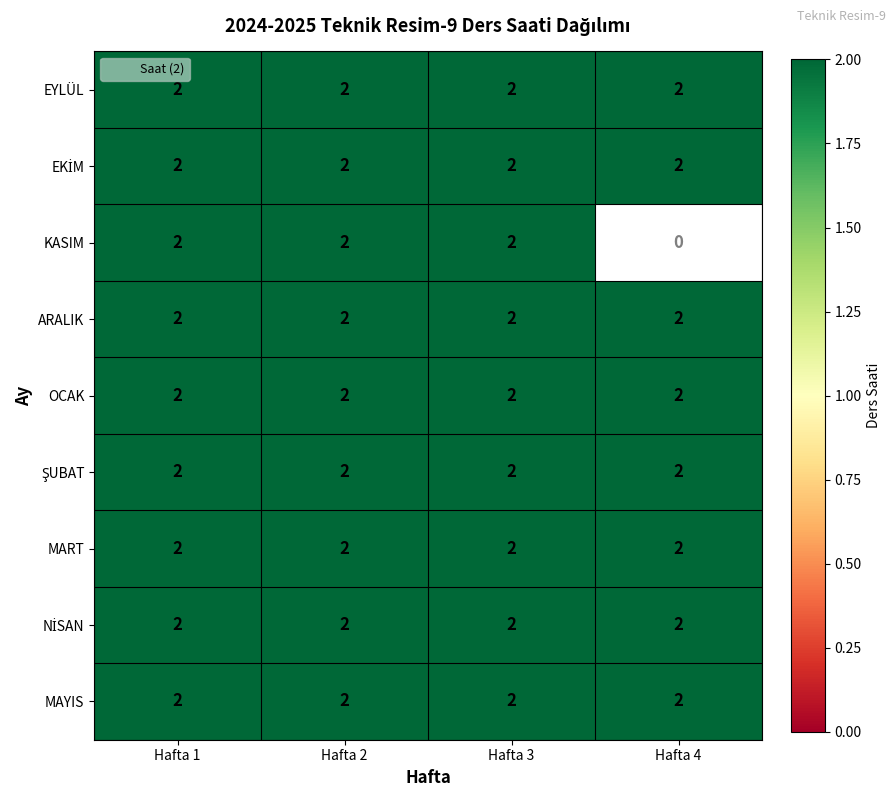

Reading left to right, list all the values displayed in this chart.

EYLÜL: 2	2	2	2
EKİM: 2	2	2	2
KASIM: 2	2	2	0
ARALIK: 2	2	2	2
OCAK: 2	2	2	2
ŞUBAT: 2	2	2	2
MART: 2	2	2	2
NİSAN: 2	2	2	2
MAYIS: 2	2	2	2